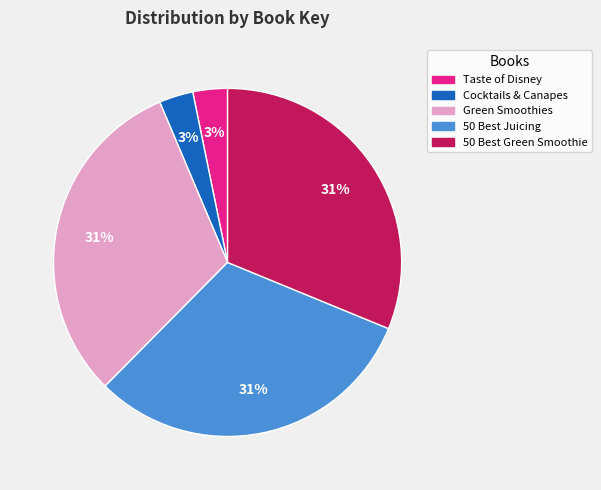

Count the number of slices in the pie.

5